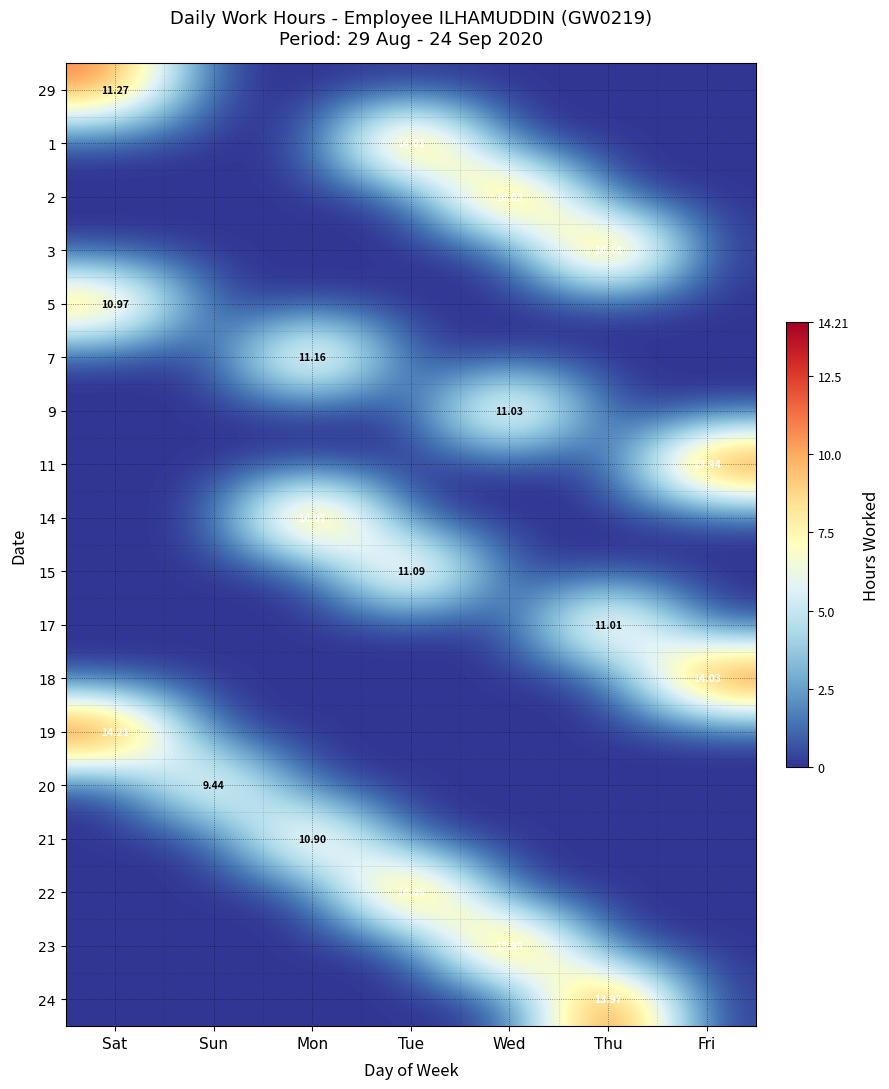

How many distinct data groups are displayed?

18